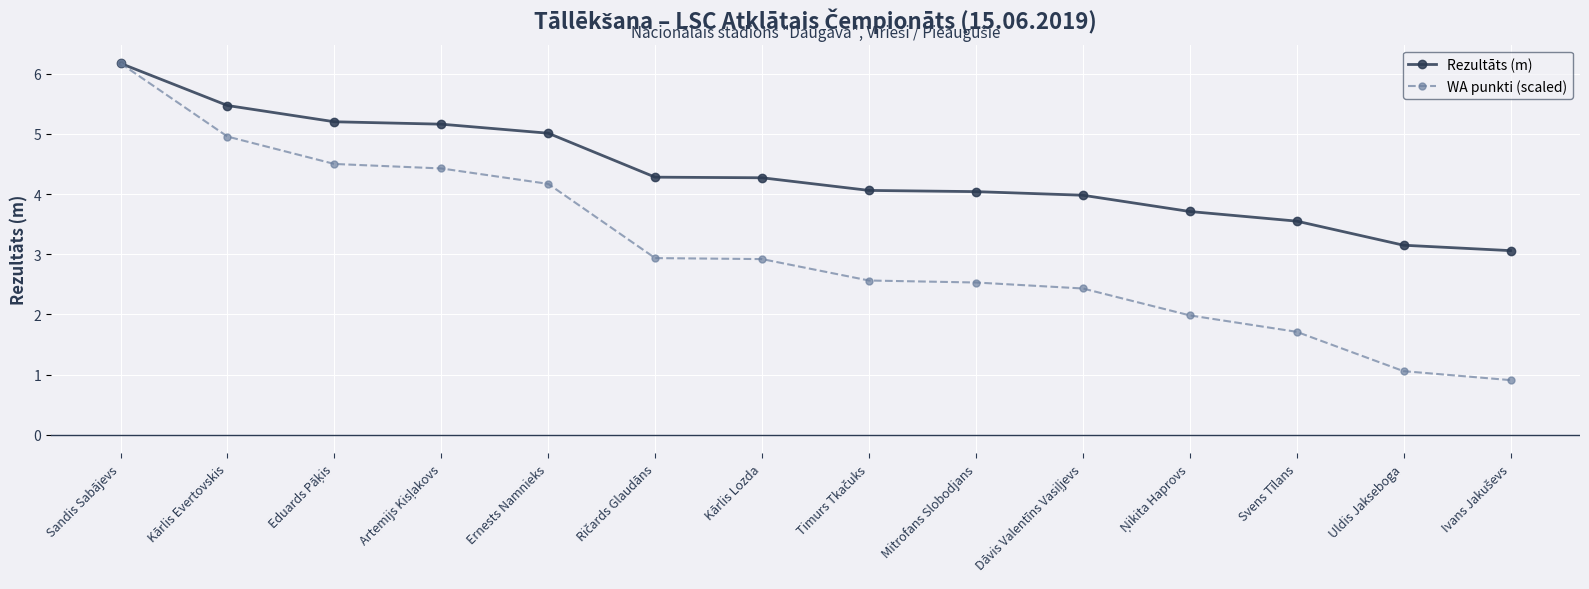

How many categories are shown in the chart?

14